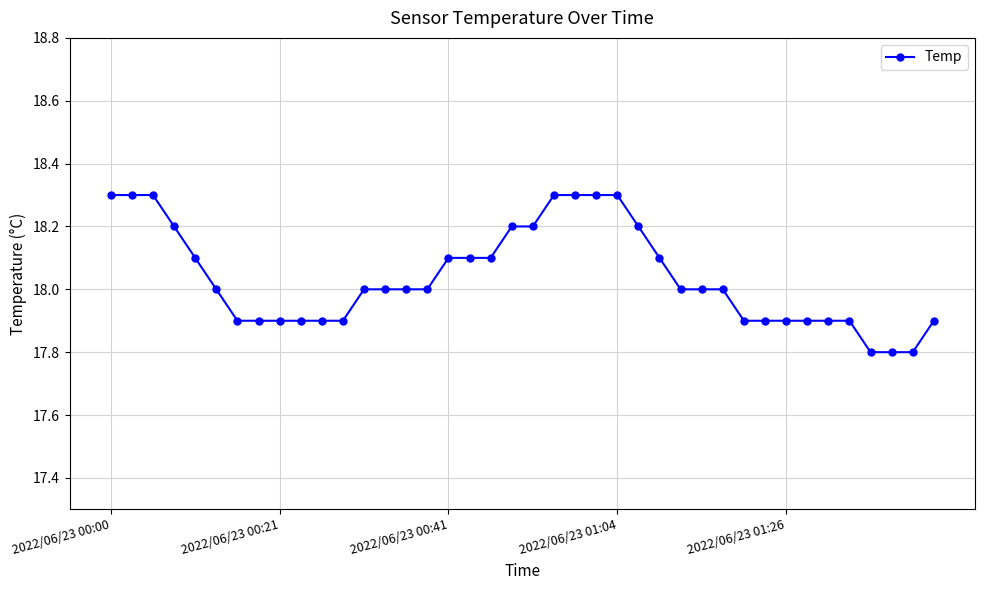

What is the greatest value displayed?

18.3